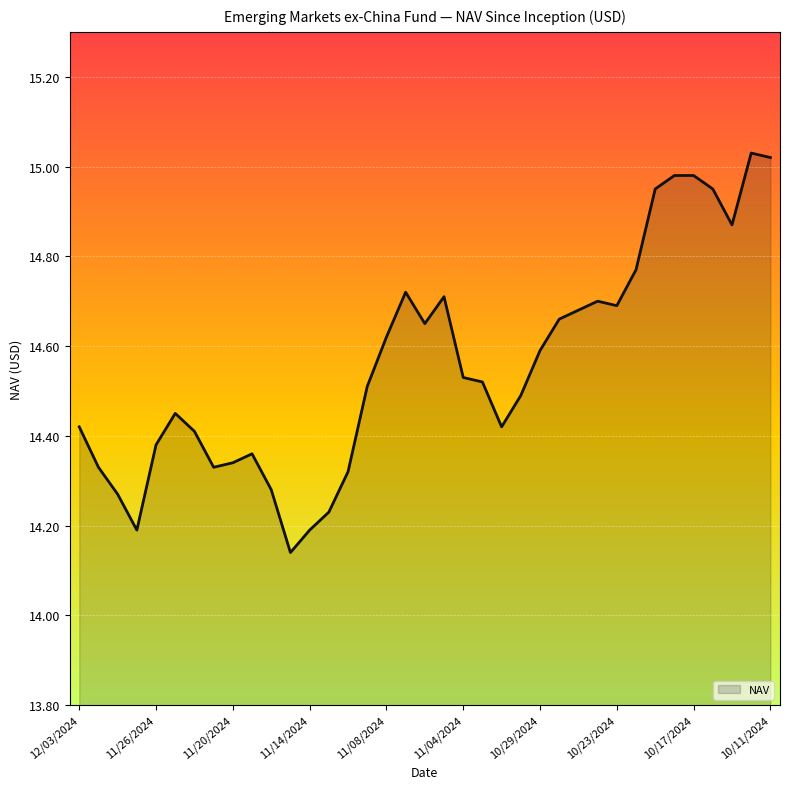

True or false: the data shows 14.2 at 11/14/2024.

True